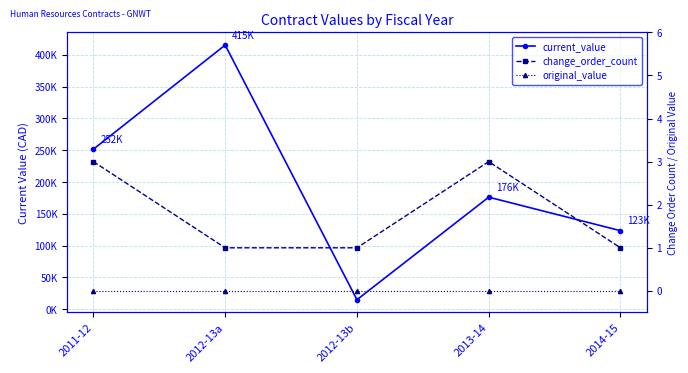

Which label corresponds to the largest value in the chart?

2012-13a